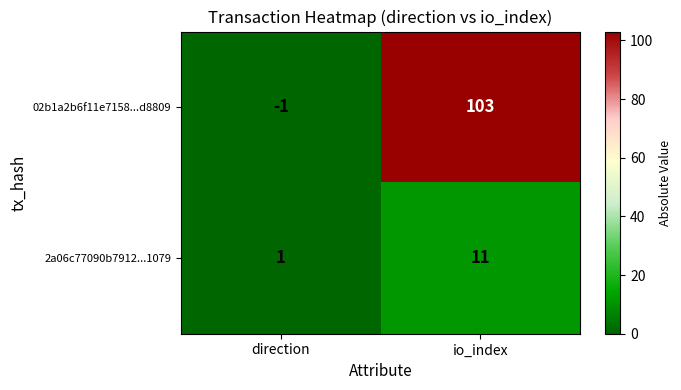

Which category has the lowest value in the 02b1a2b6f11e7158...d8809 series?

direction